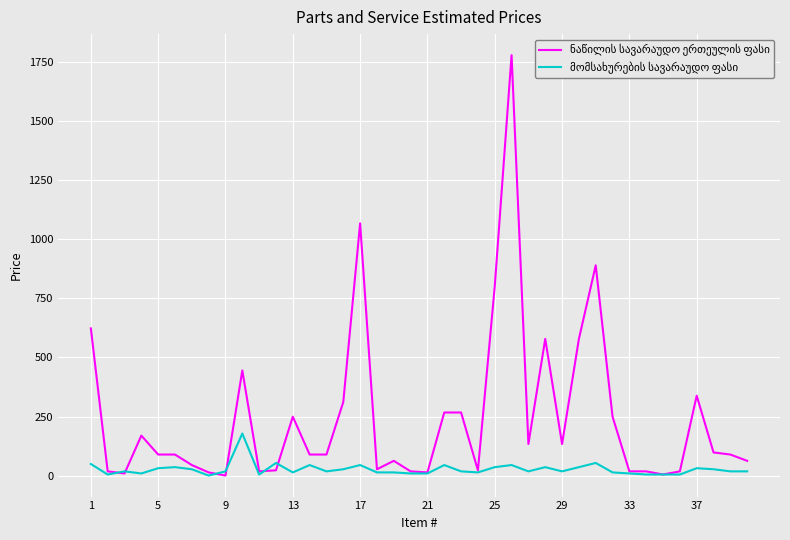

Does the chart display data point markers on the line(s)?

No